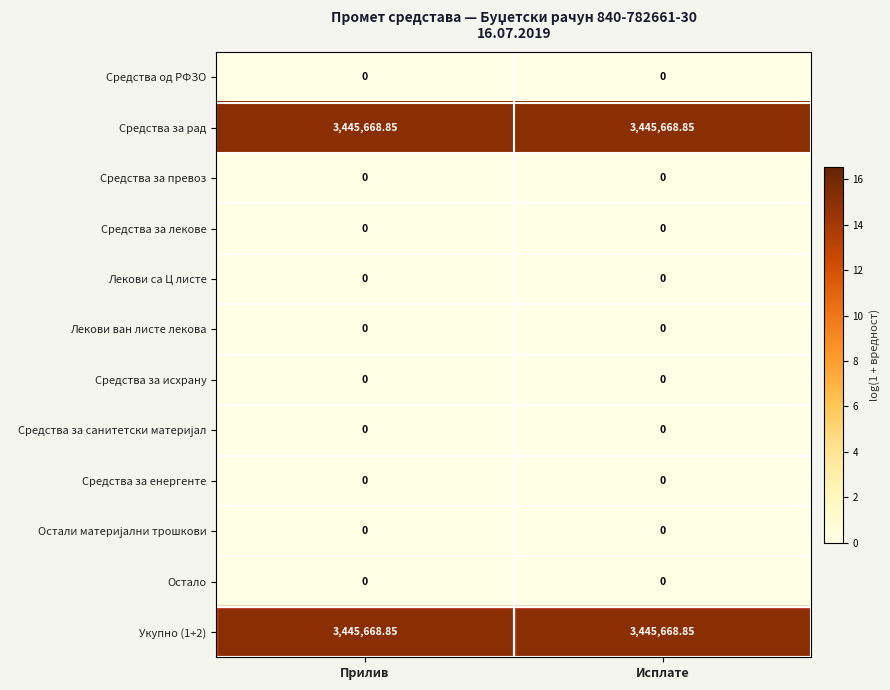

Which series has the largest total across all categories?

Средства за рад